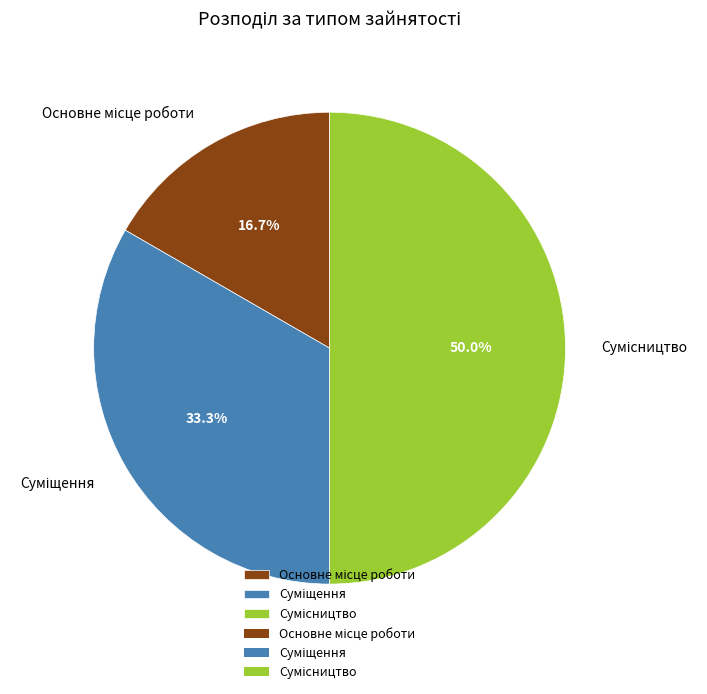

What is the smallest slice in the pie chart?

Основне місце роботи